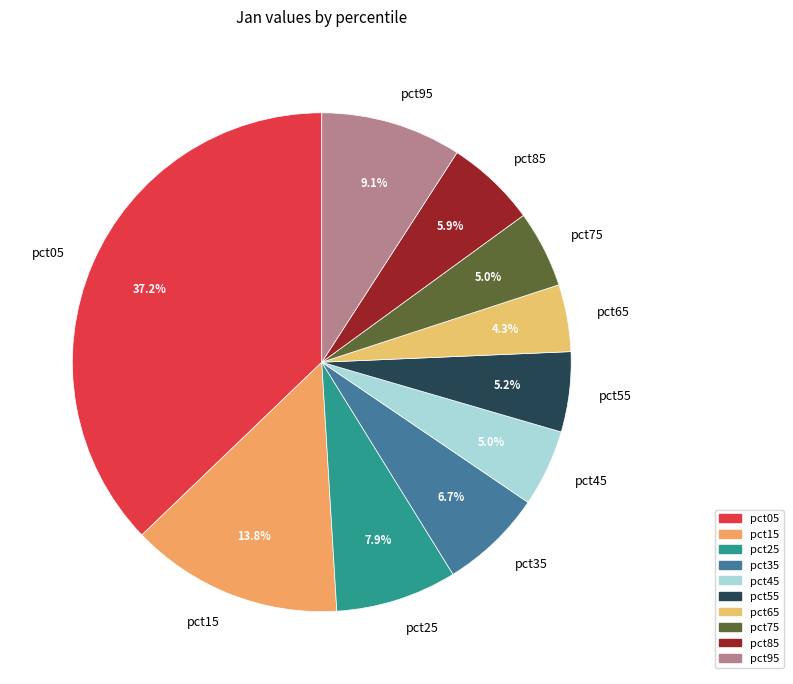

Does pct85 represent more than half of the total?

No